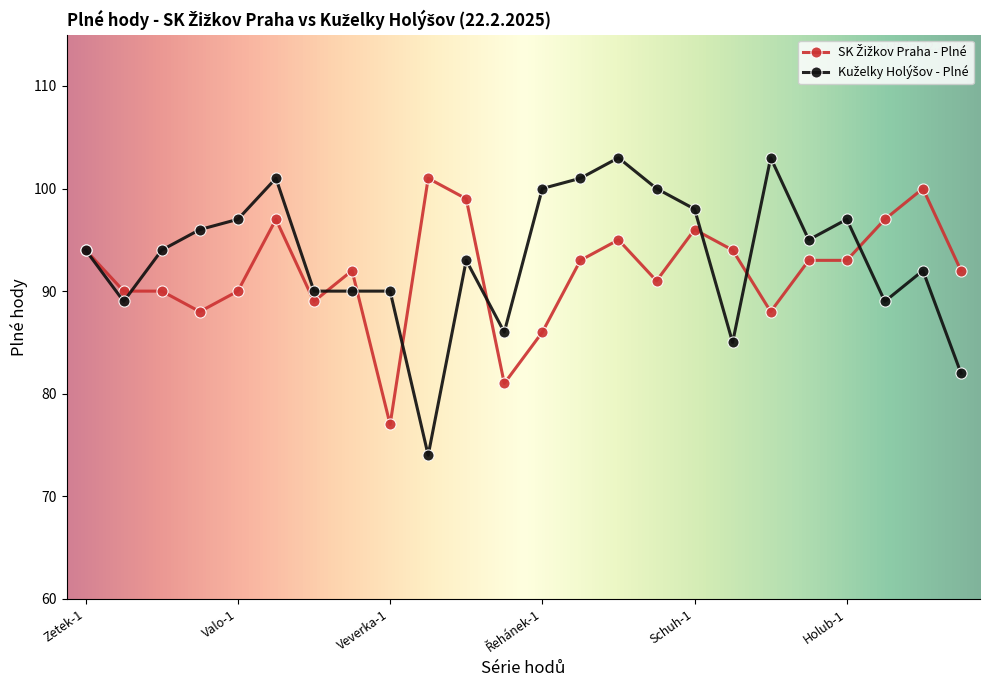

At how many categories does at least one series exceed 76?

24